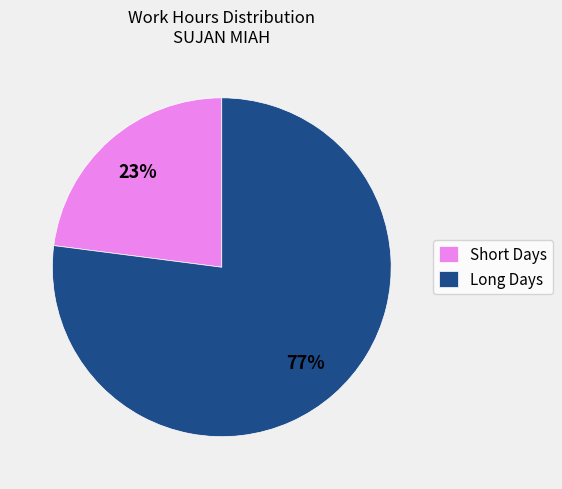

What is the smallest slice in the pie chart?

Short Days